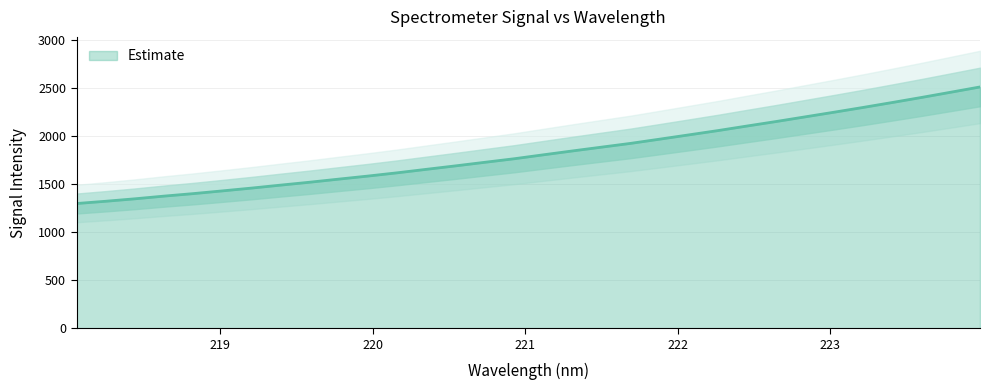

Rank the categories by value from highest to lowest.

223.9802, 223.7895, 223.5987, 223.408, 223.2172, 223.0264, 222.8355, 222.6447, 222.4538, 222.263, 222.0721, 221.8812, 221.6902, 221.4993, 221.3083, 221.1174, 220.9264, 220.7354, 220.5444, 220.3533, 220.1623, 219.9712, 219.7801, 219.589, 219.3979, 219.2067, 219.0156, 218.8244, 218.6332, 218.442, 218.2508, 218.0596